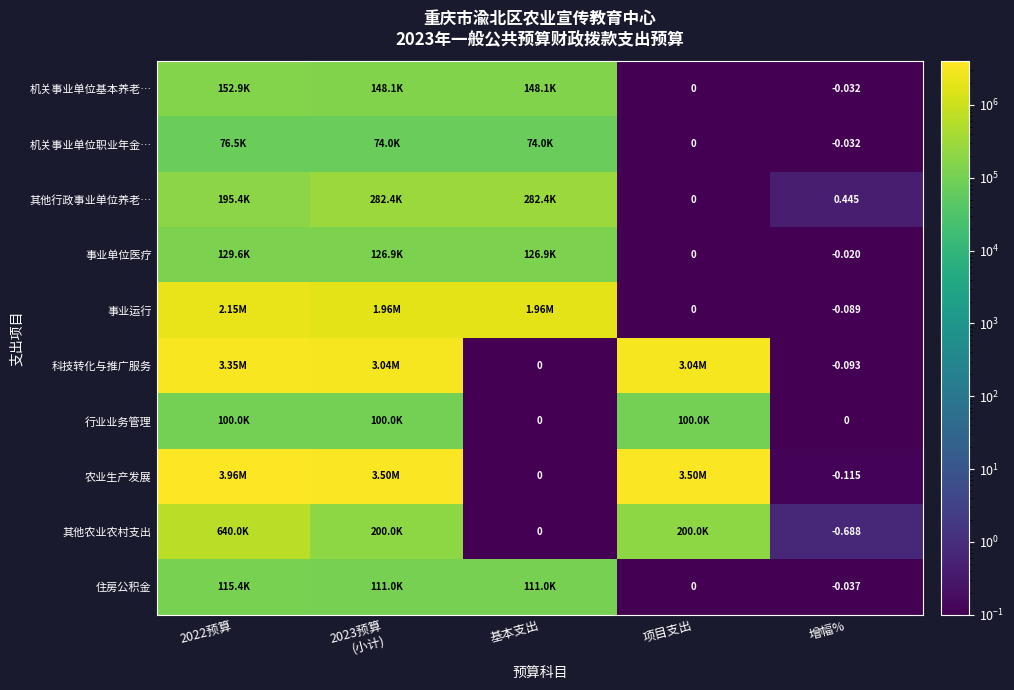

At how many categories does at least one series exceed 3935337?

1